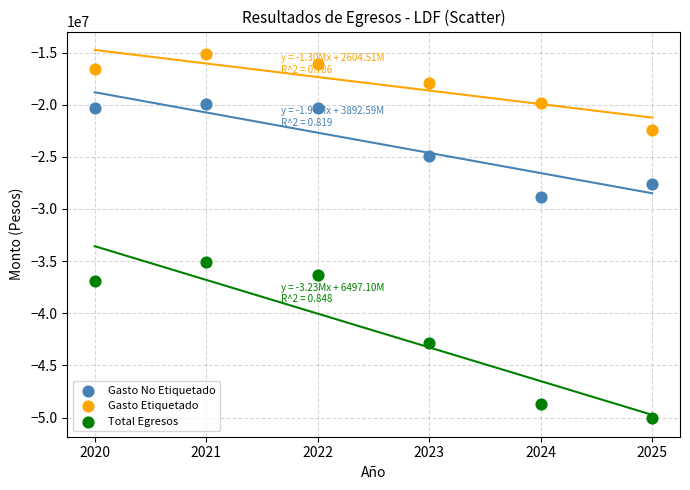

What are all the series names shown in the legend?

Gasto No Etiquetado, Gasto Etiquetado, Total Egresos